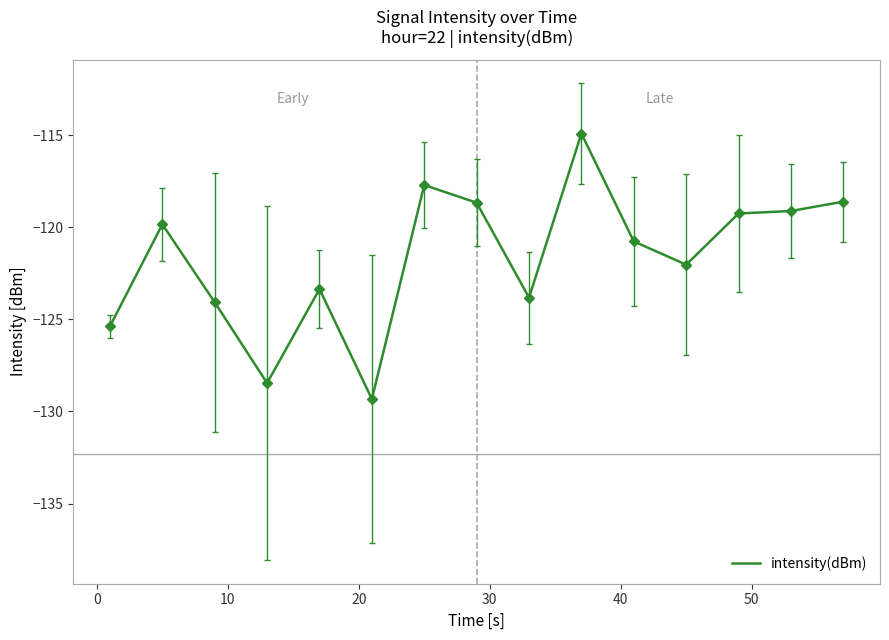

What is the smallest value displayed?

-129.3